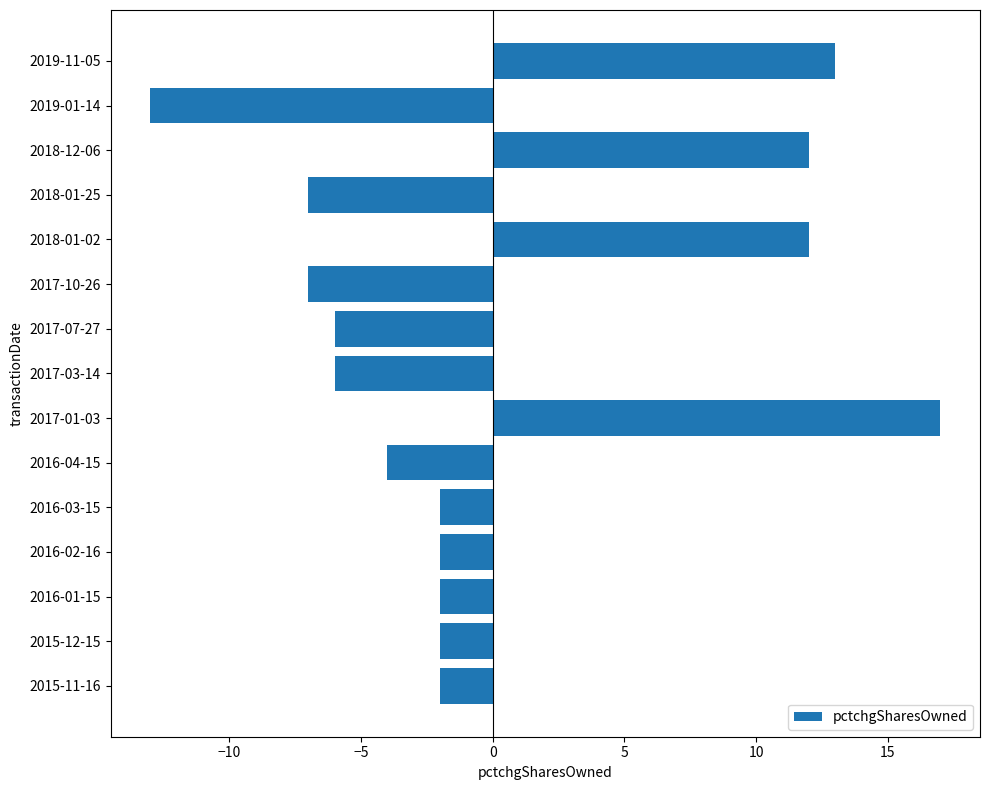

Is it true that the value at 2018-01-02 is 12?

True